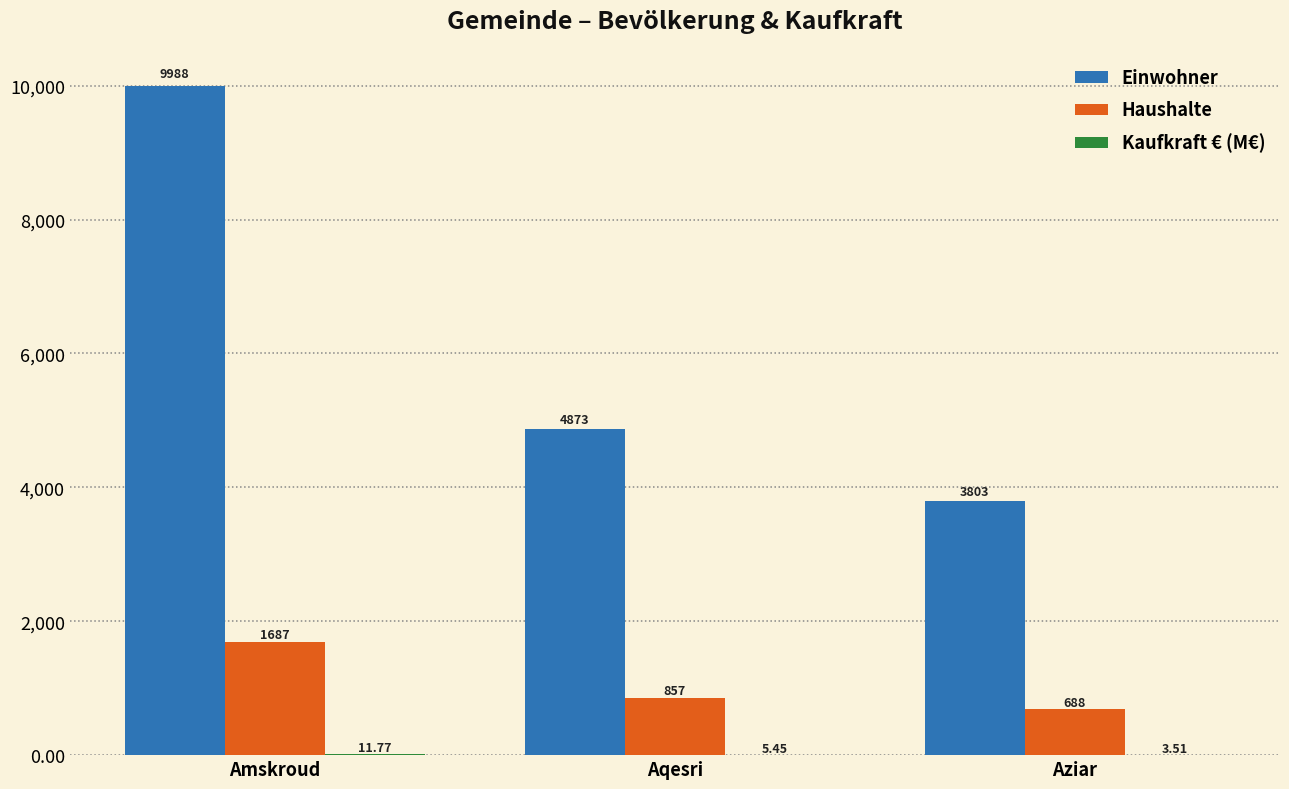

Between Amskroud and Aziar, which series saw the biggest shift?

Einwohner